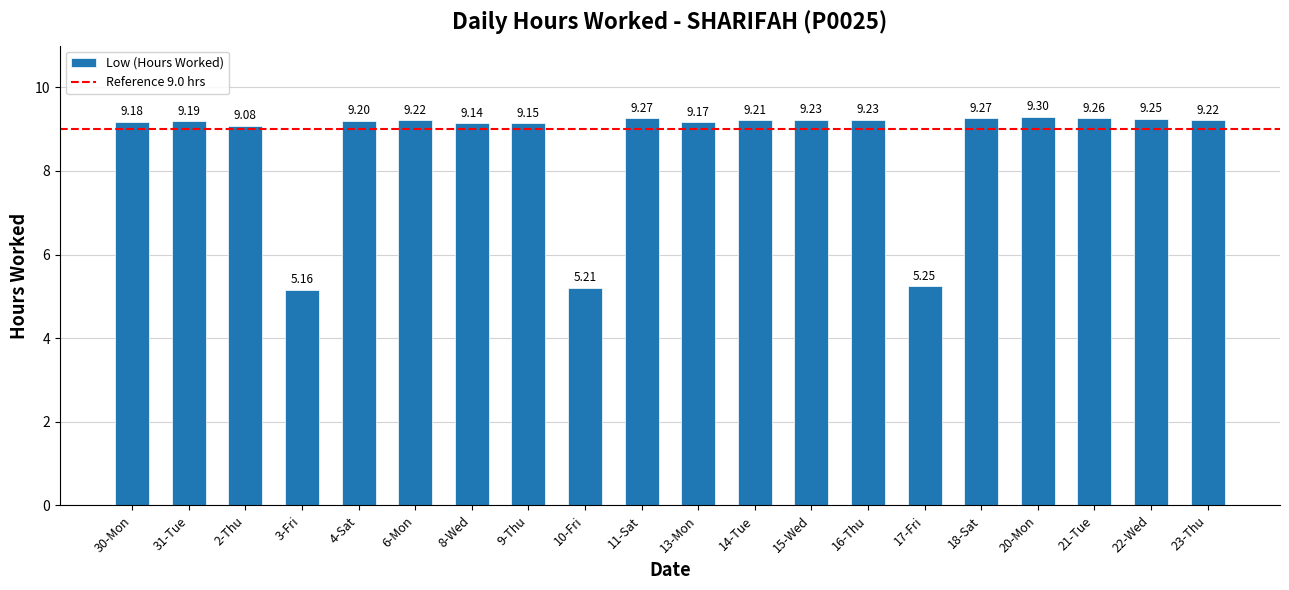

Approximately how many times larger is the value at 22-Wed compared to 9-Thu?

1.0